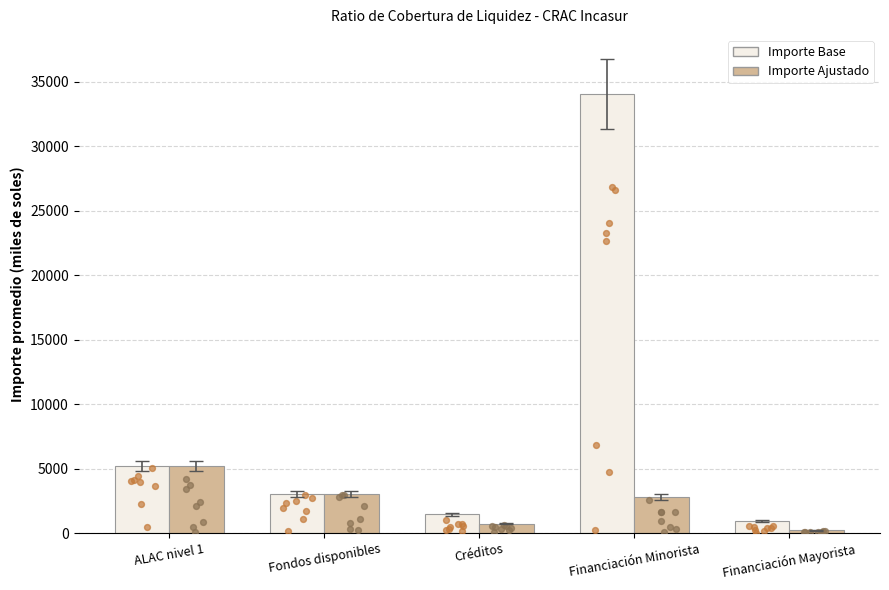

What are all the series names shown in the legend?

Importe Base, Importe Ajustado